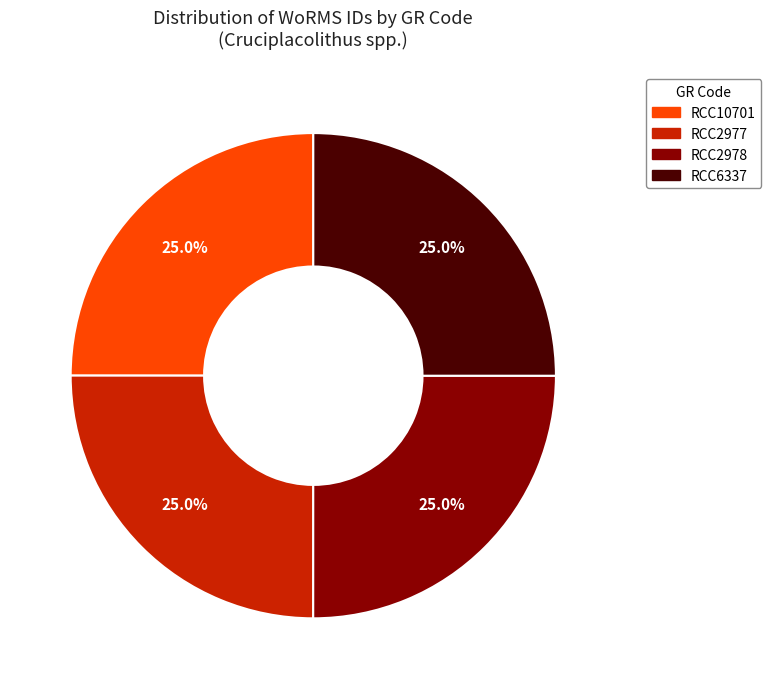

To the nearest percent, what is the average slice percentage?

25%